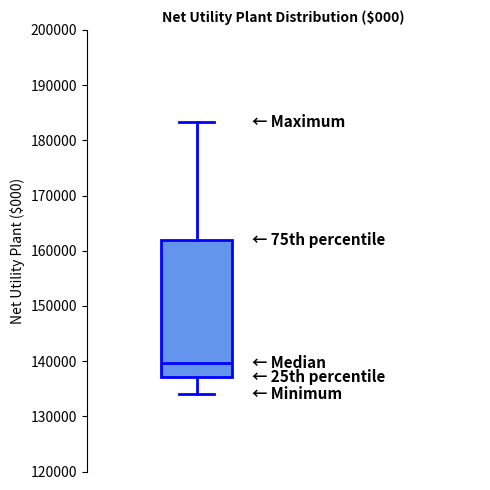

Where is the upper edge of the box on the y-axis? The values are not printed on the chart, so give them approximately, as read against the axis.

162000